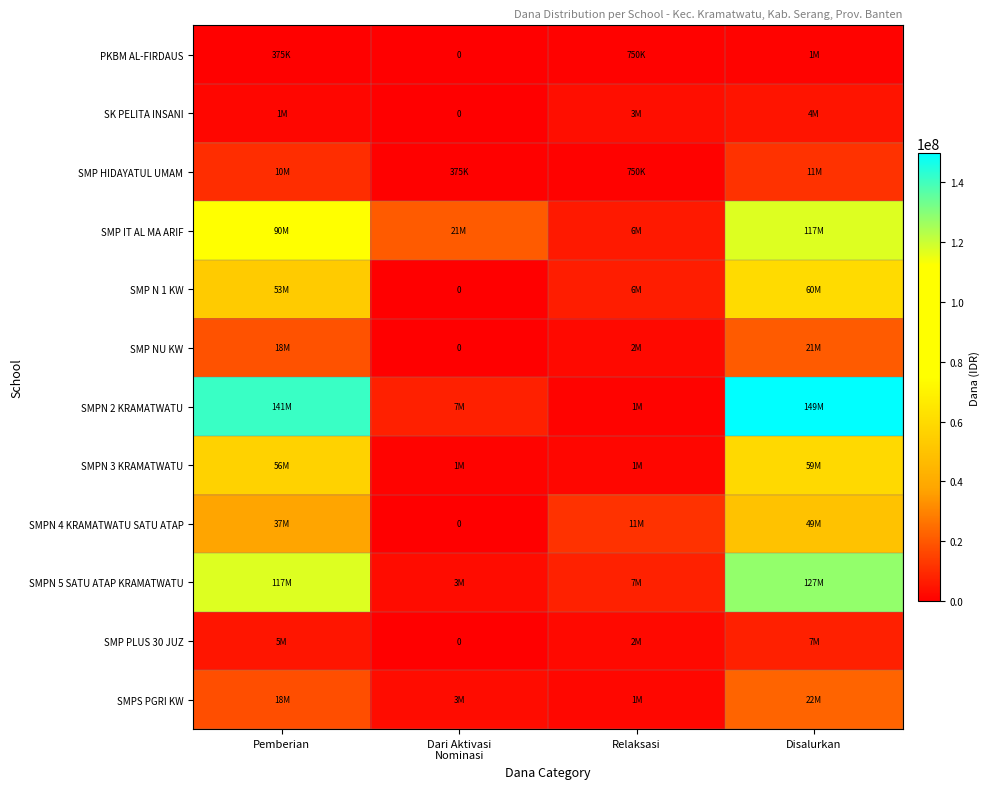

Which has a higher value, Disalurkan or Dari Aktivasi
Nominasi?

Disalurkan